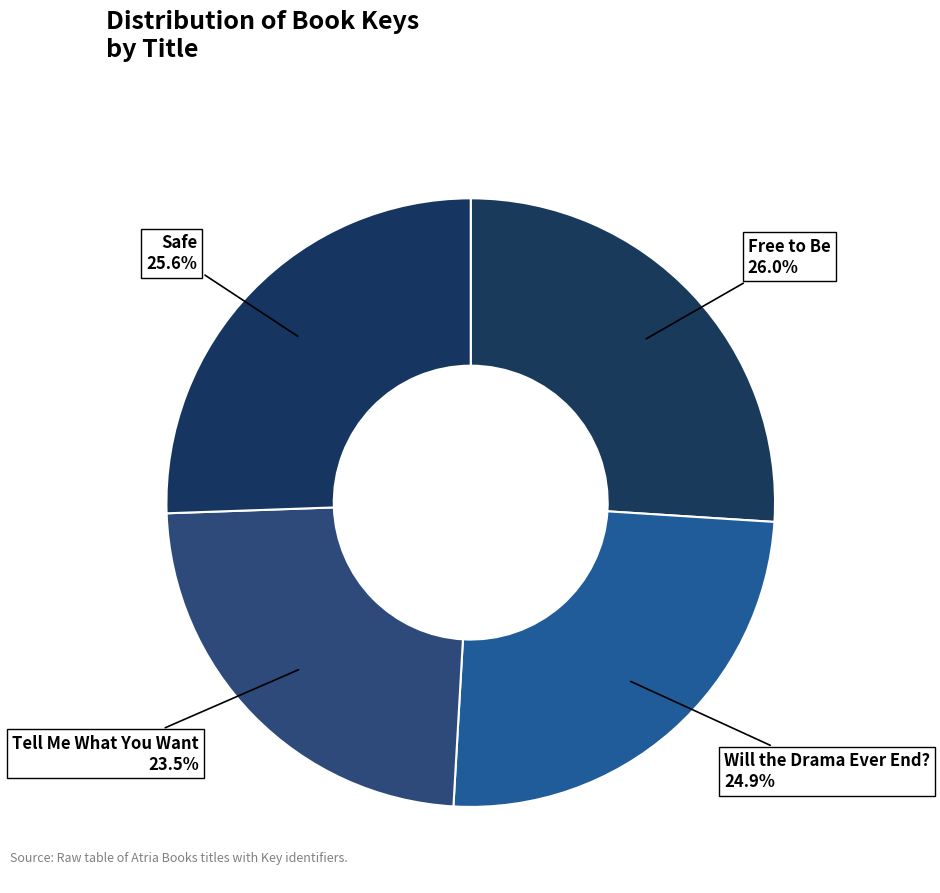

To the nearest percent, what portion does Safe represent?

26%